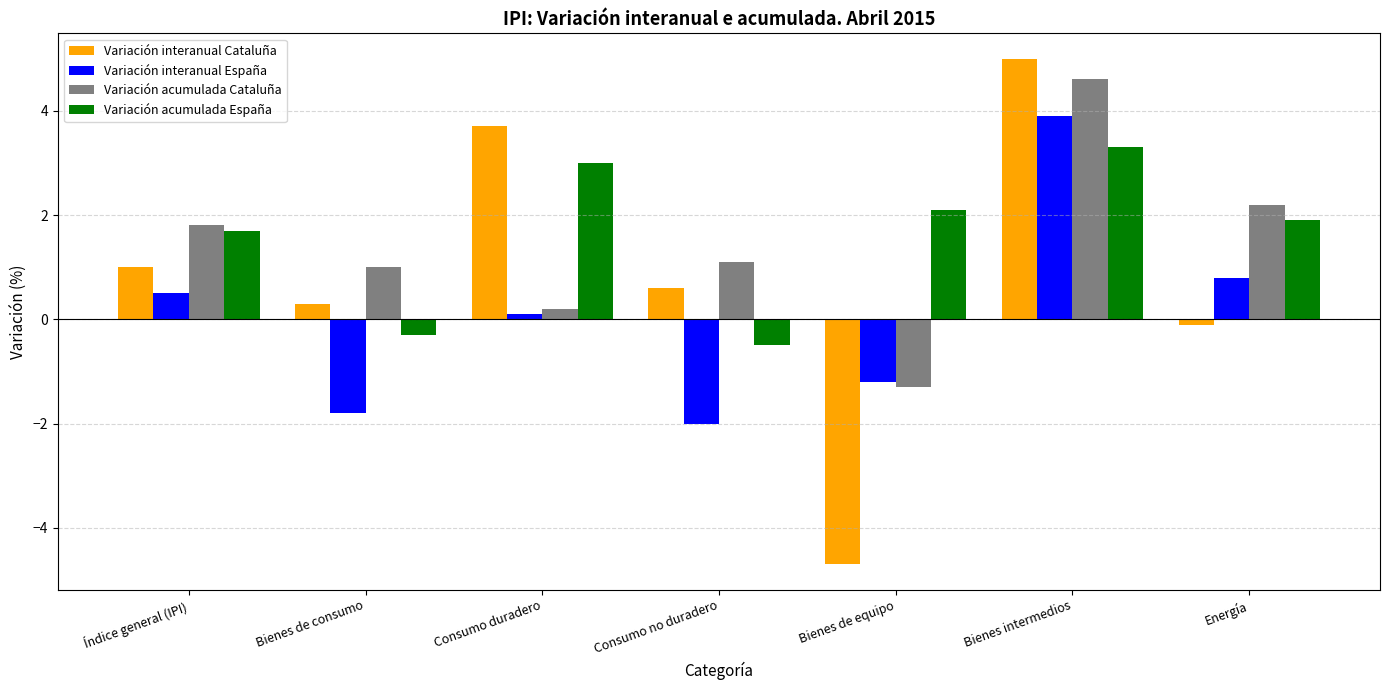

Which category has the highest value across all series?

Bienes intermedios